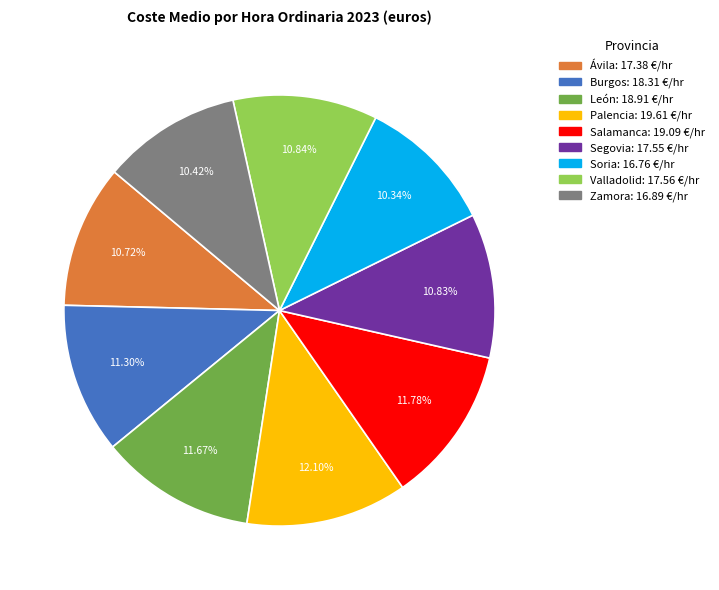

Approximately how many times larger is the value at Valladolid compared to Burgos?

1.0